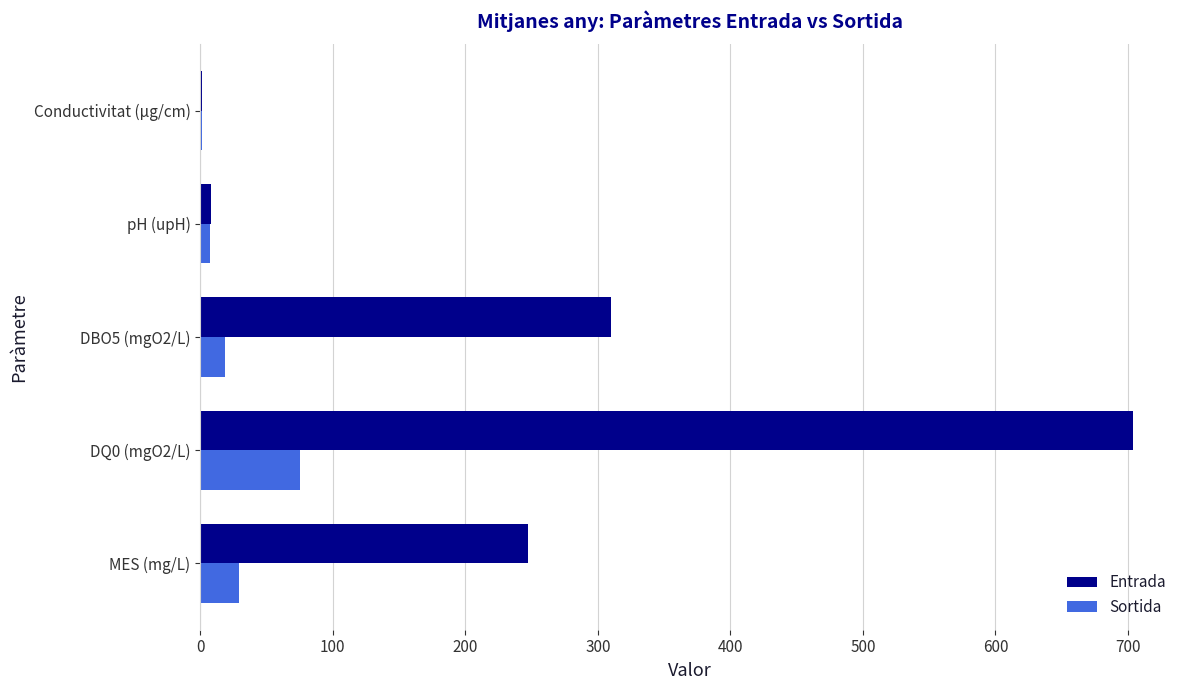

What is the sum of the Entrada values at DQ0 (mgO2/L) and MES (mg/L)?

951.0